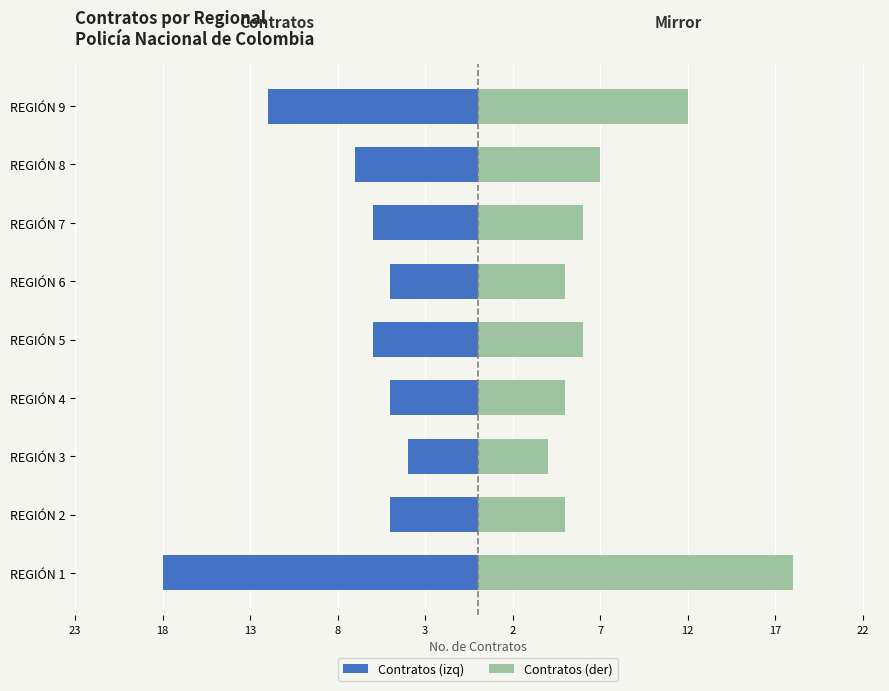

How many series are shown in this chart?

2